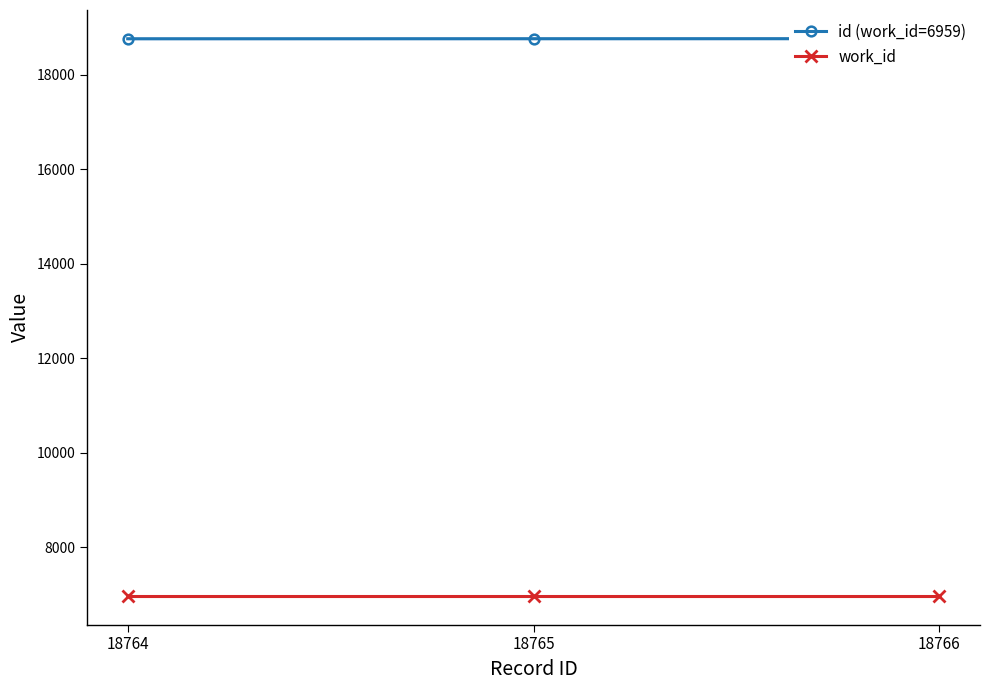

At which category does the chart reach its minimum across all series?

18764